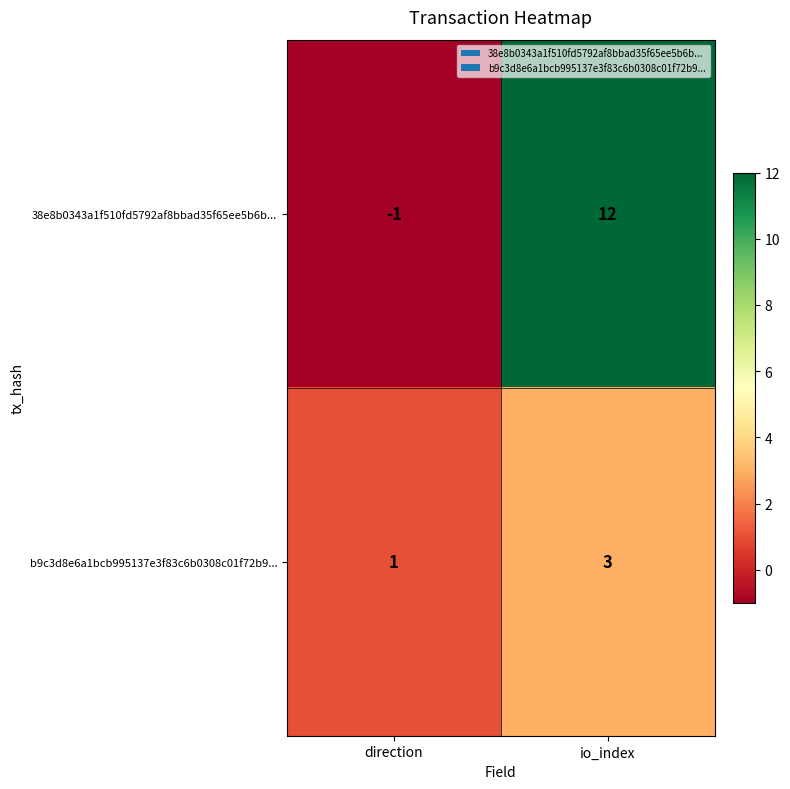

What is the greatest value displayed?

12